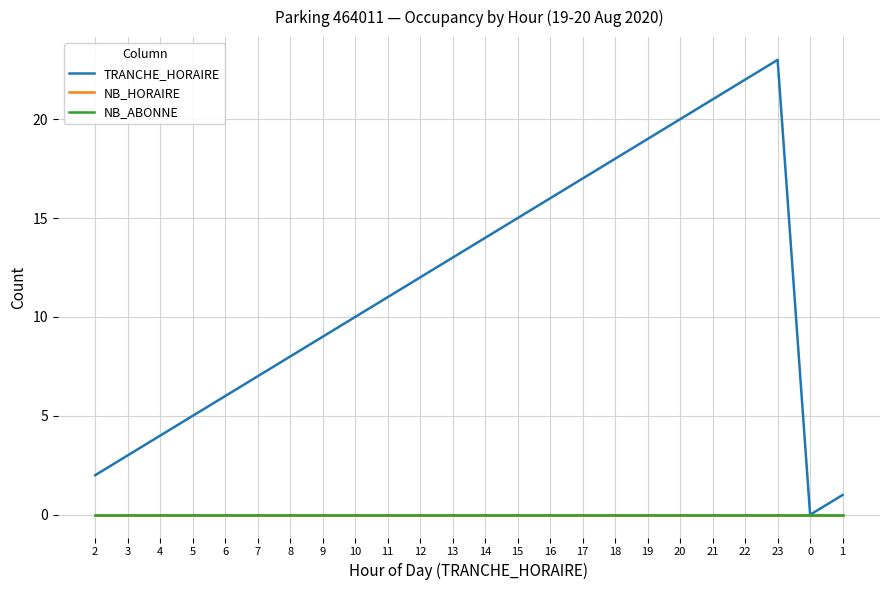

Does the chart have visible grid lines?

Yes